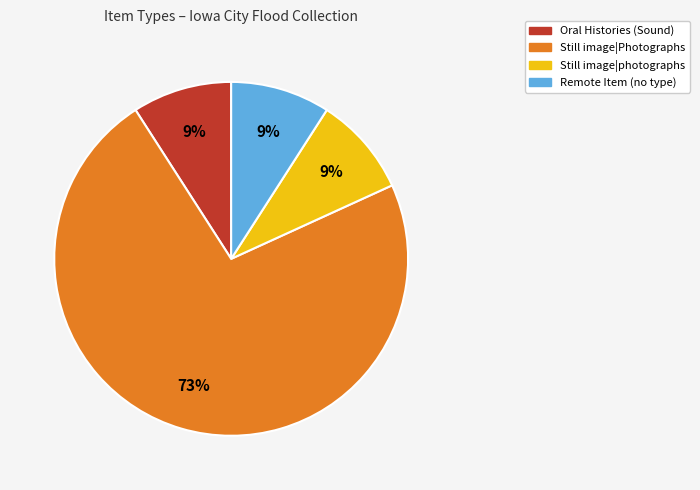

To the nearest percent, what is the average slice percentage?

25%